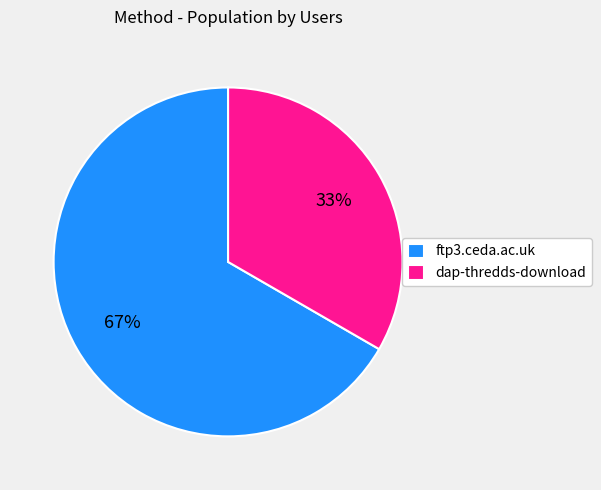

To the nearest percent, what is the combined percentage of ftp3.ceda.ac.uk and dap-thredds-download?

100%